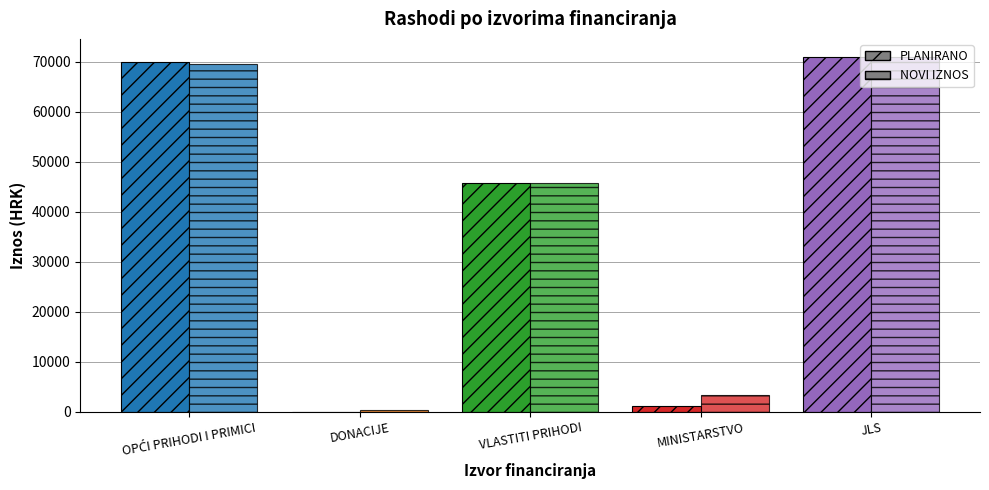

How many groups of bars are there?

5